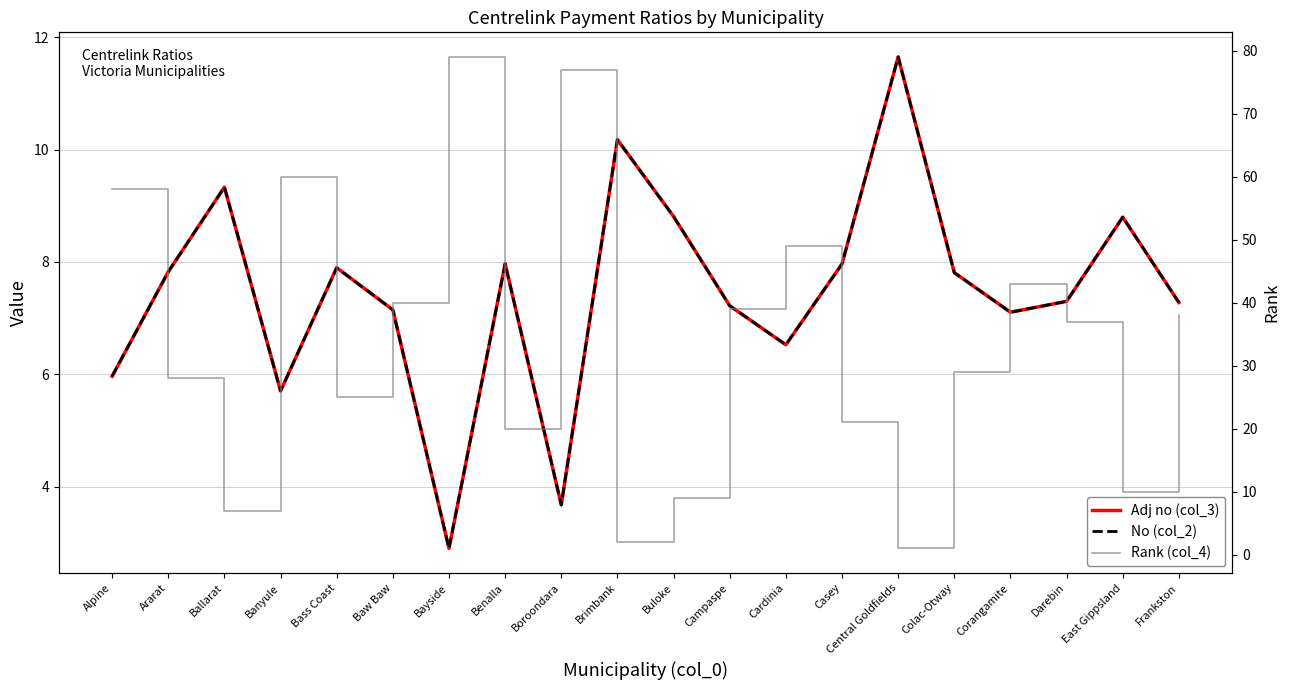

The Rank (col_4) series shows 39.0 at Campaspe. True or false?

True